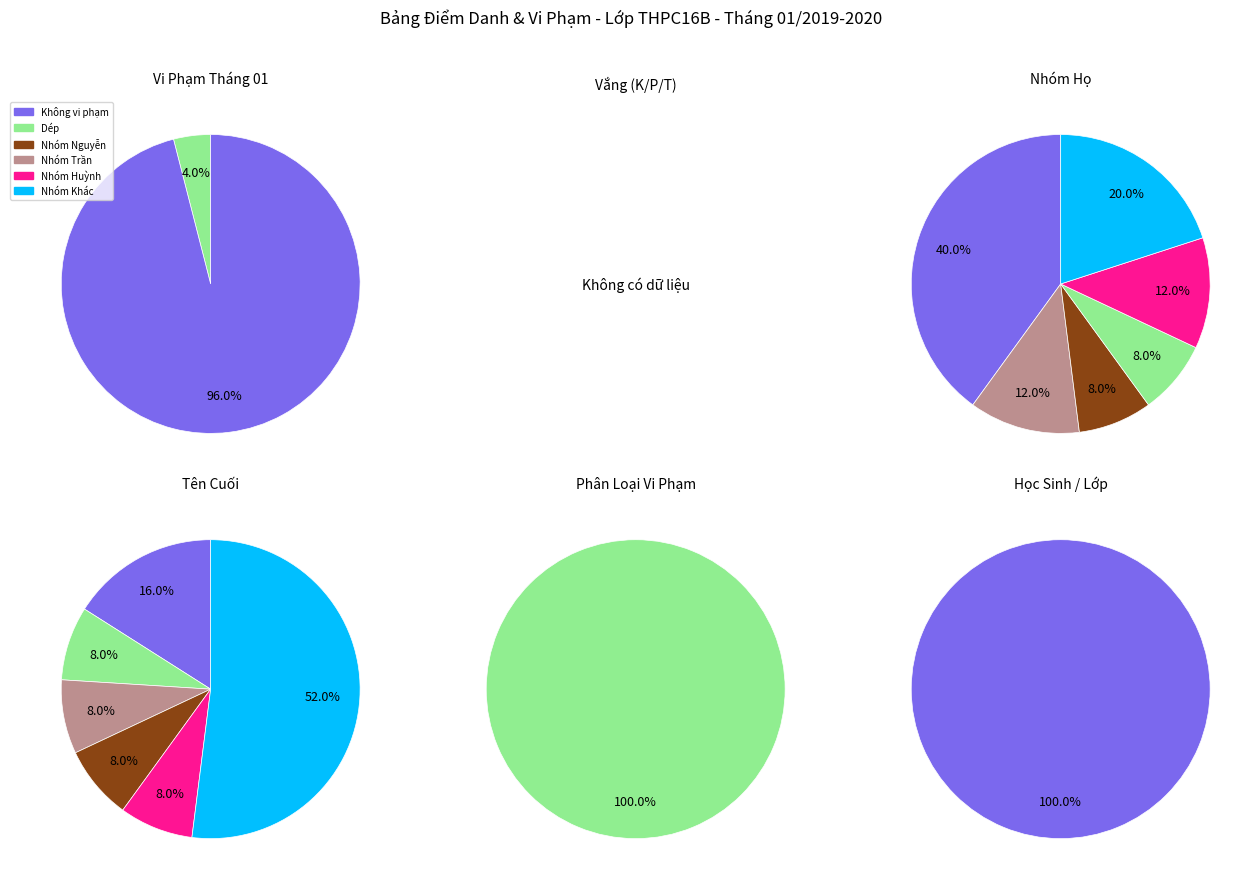

Which series has the largest range (max minus min)?

Dép